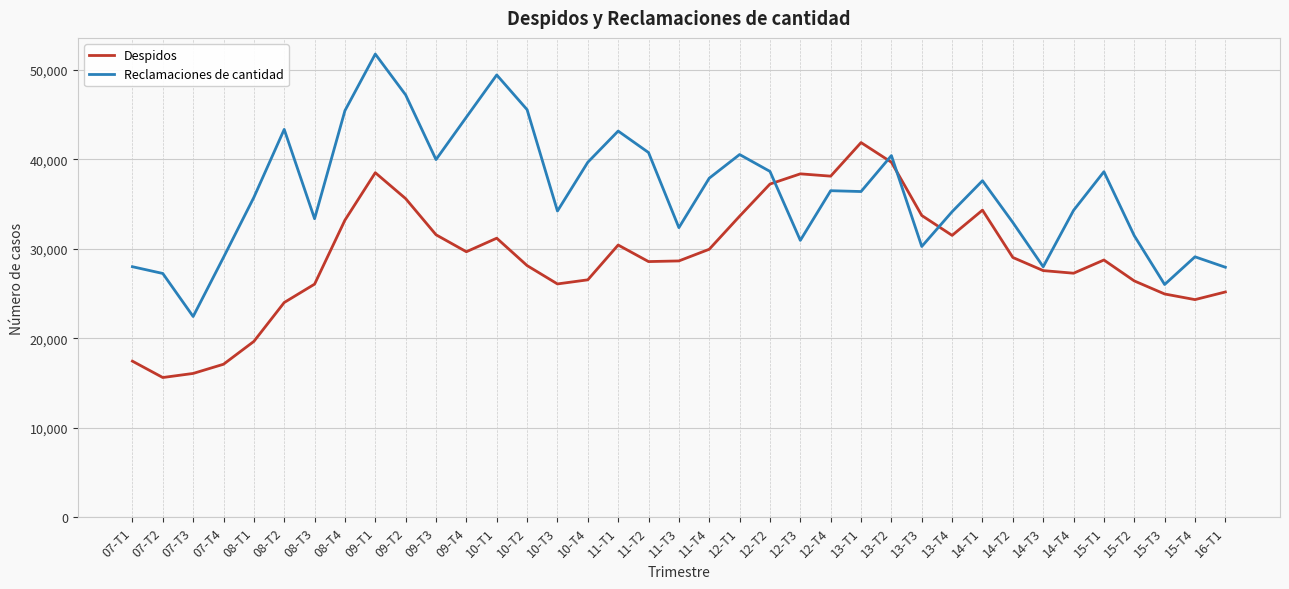

Between which two adjacent categories do Despidos and Reclamaciones de cantidad first intersect?

12-T2 and 12-T3